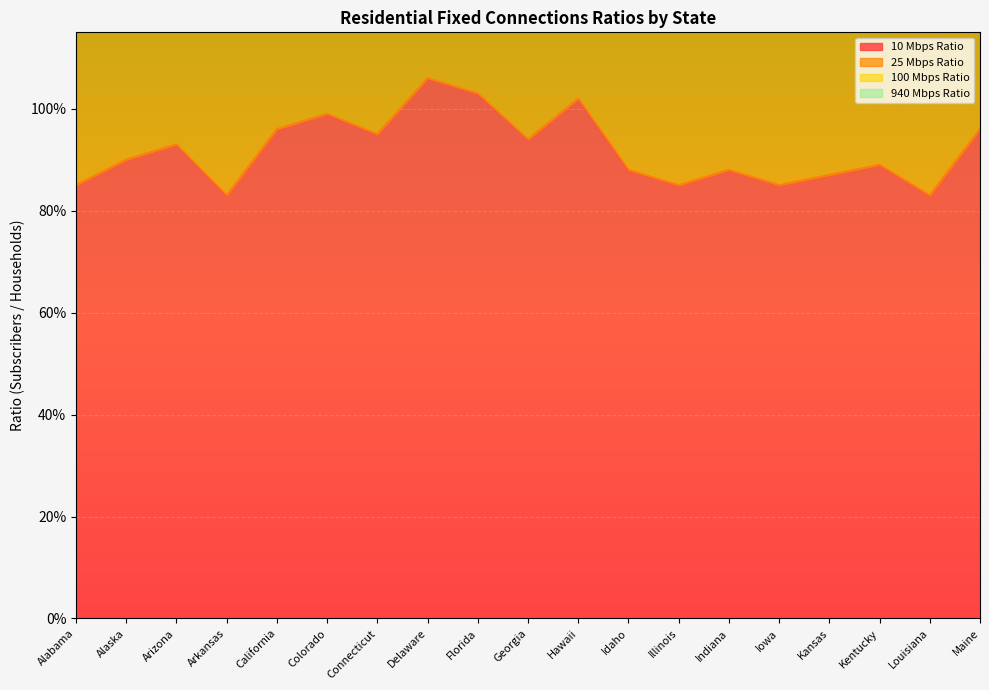

True or false: 25 Mbps Ratio and 10 Mbps Ratio cross at least once.

False